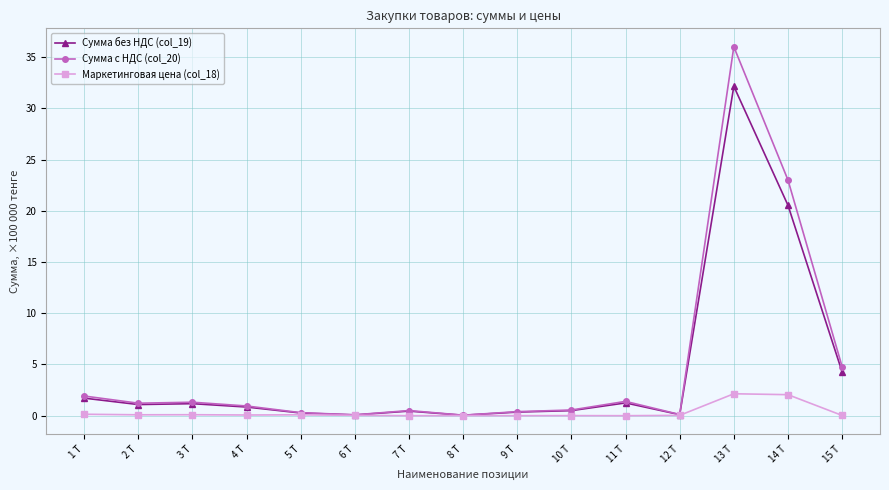

What is the difference between the maximum and minimum values in the Сумма без НДС (col_19) series?

32.1